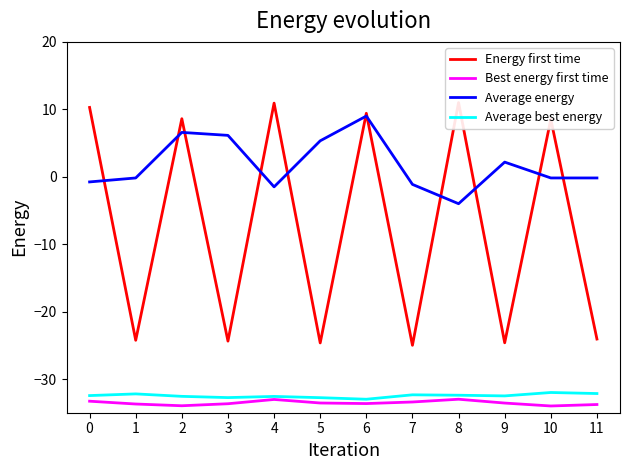

How many data points in Energy first time are above 8?

6